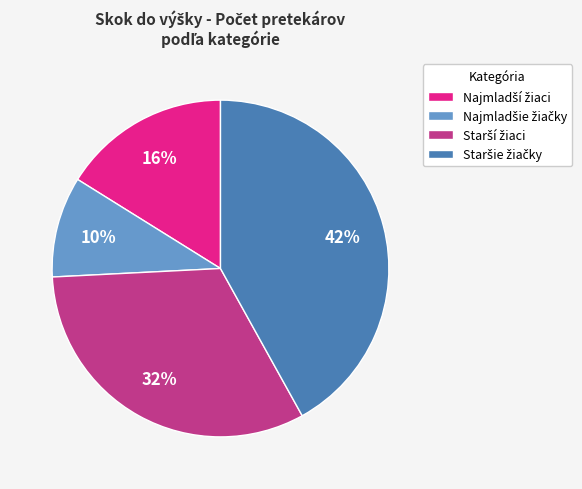

Is there any slice that represents more than half of the pie?

No